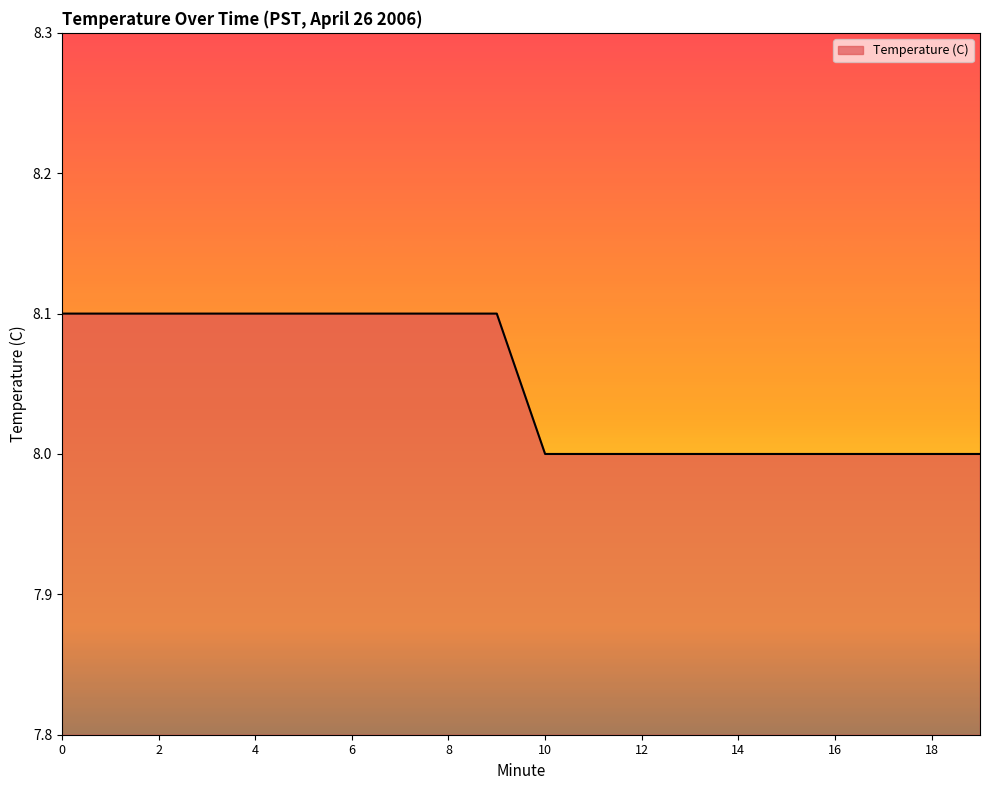

What is the greatest value displayed?

8.1